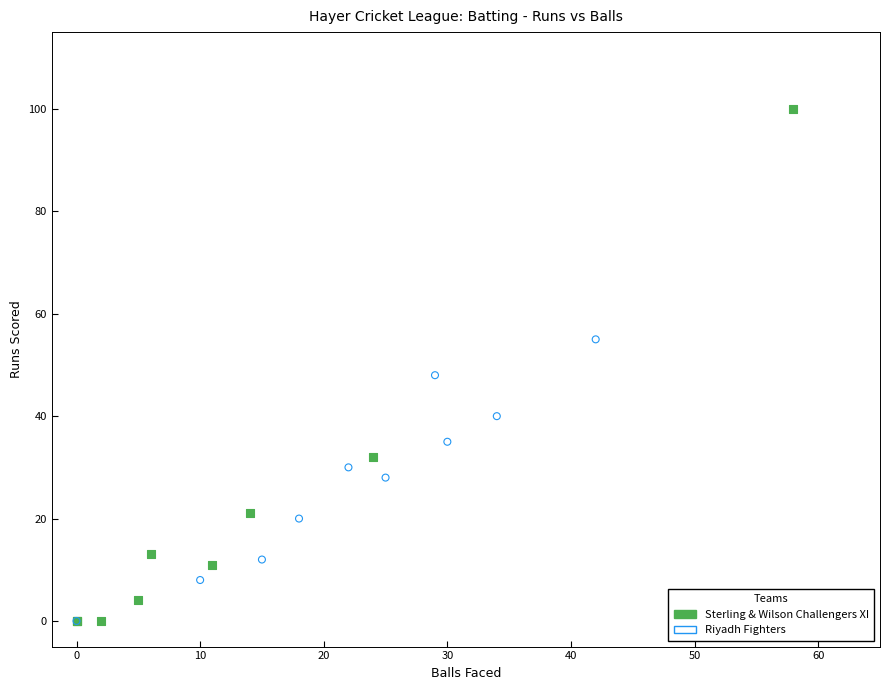

Which series reaches the maximum Y coordinate?

Sterling & Wilson Challengers XI